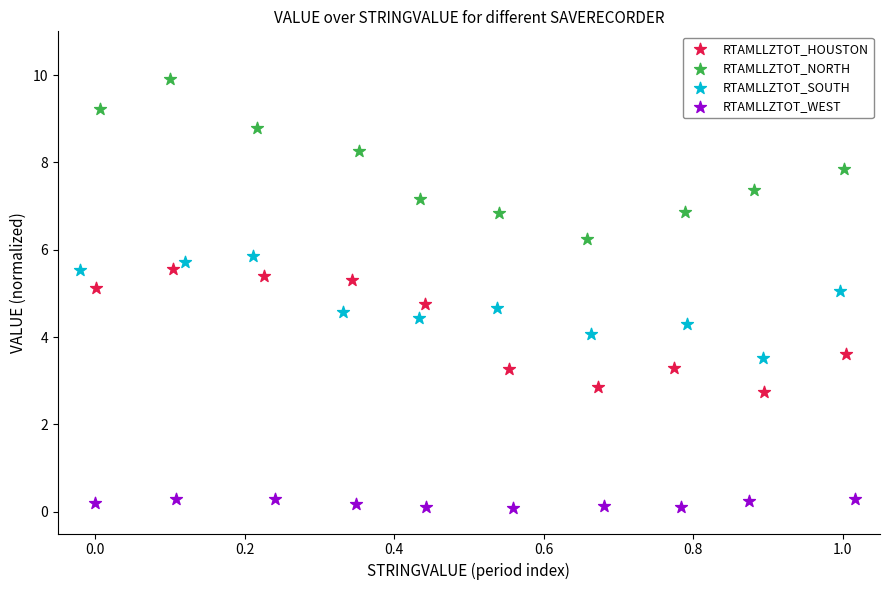

Which series reaches the maximum Y coordinate?

RTAMLLZTOT_NORTH